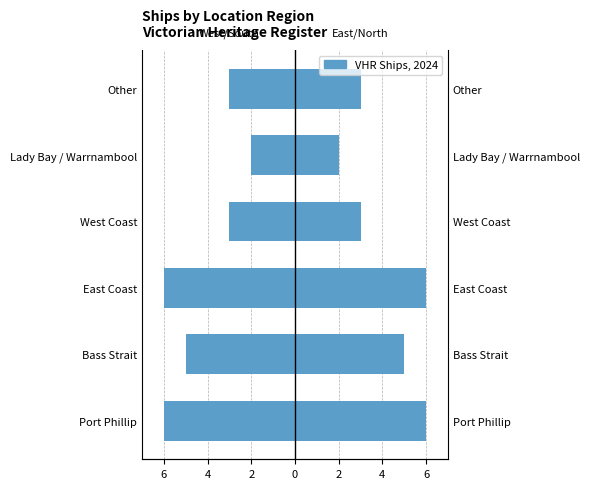

How many values in the Right Region series are below 5?

3